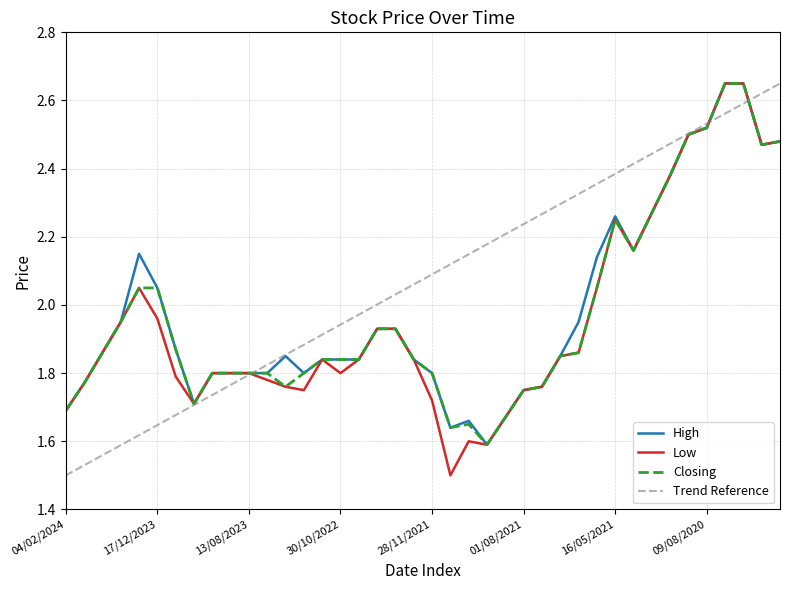

At how many categories does at least one series exceed 1?

40